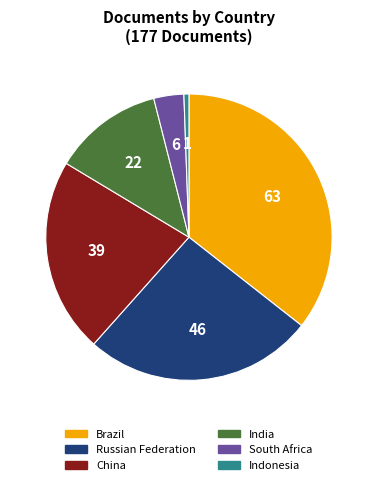

How many slices are in this pie chart?

6